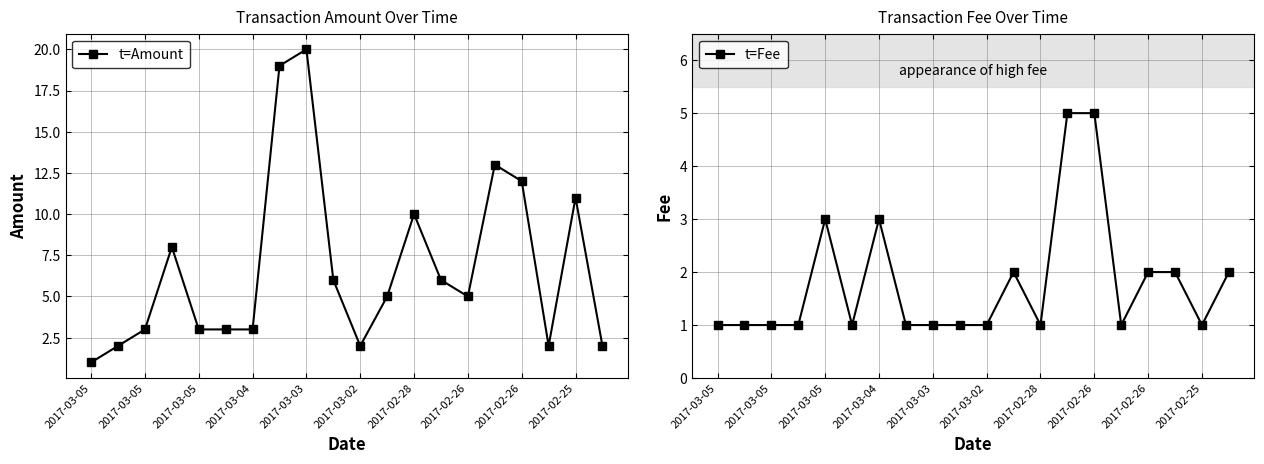

What is the difference between the maximum and minimum values in the t=Fee series?

4